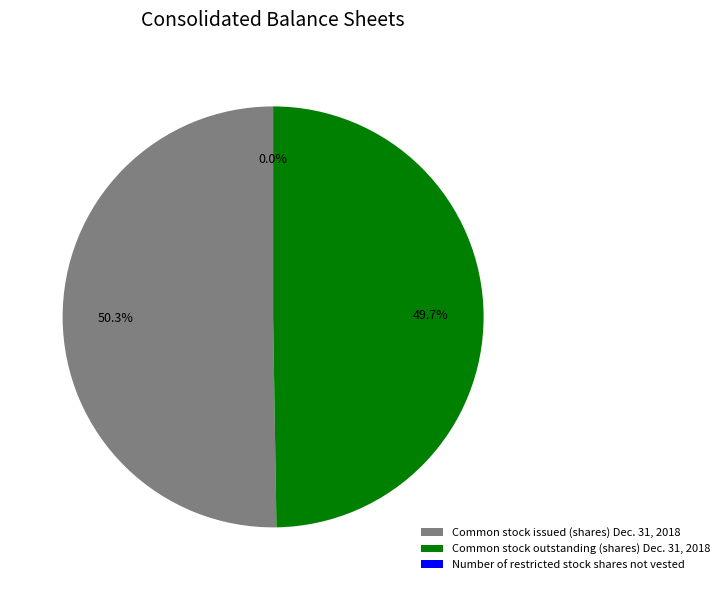

Is the sum of Number of restricted stock shares not vested and Common stock issued (shares) Dec. 31, 2018 greater than half?

Yes